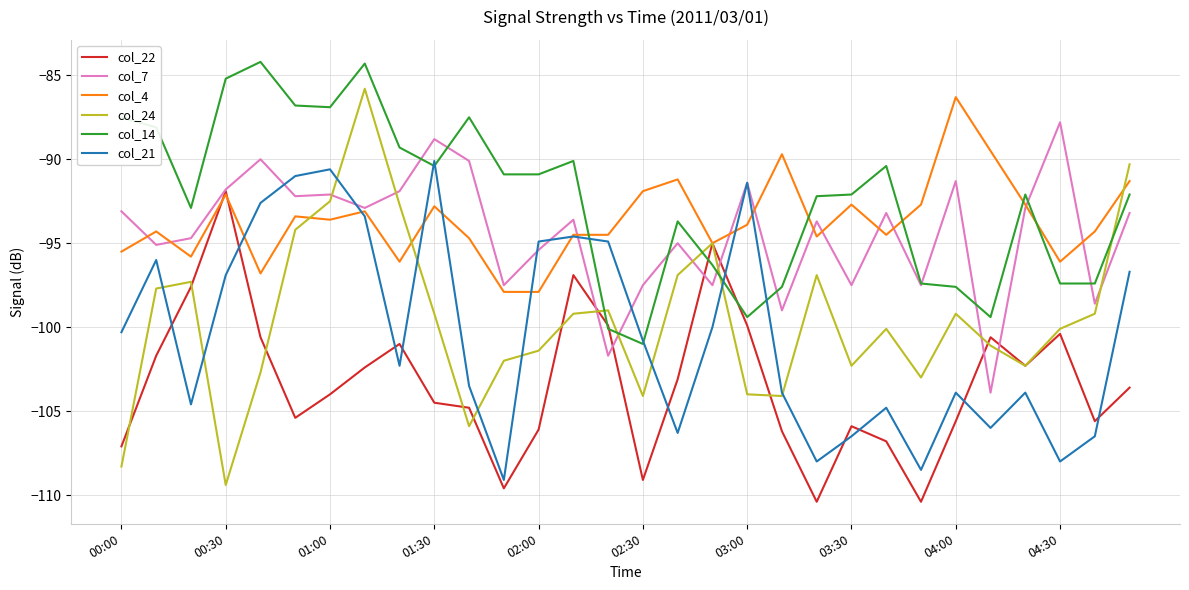

Is this an area chart (filled region under the line)?

No